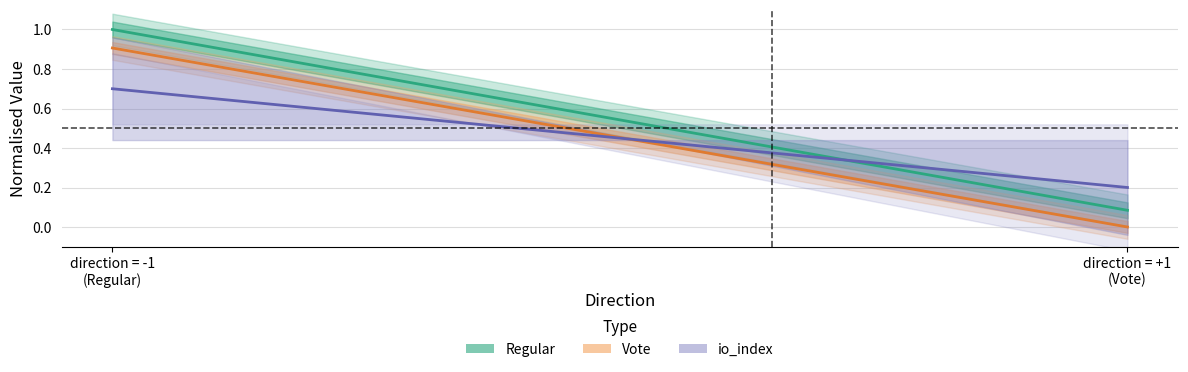

What position from the left is direction = -1
(Regular)?

1